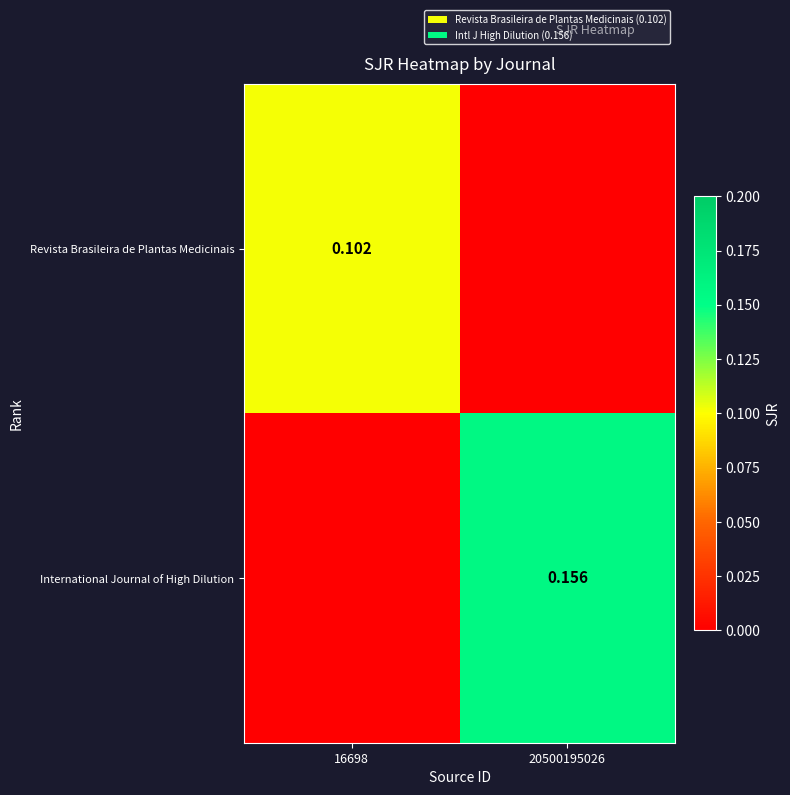

The International Journal of High Dilution series shows 0.3 at 20500195026. True or false?

False